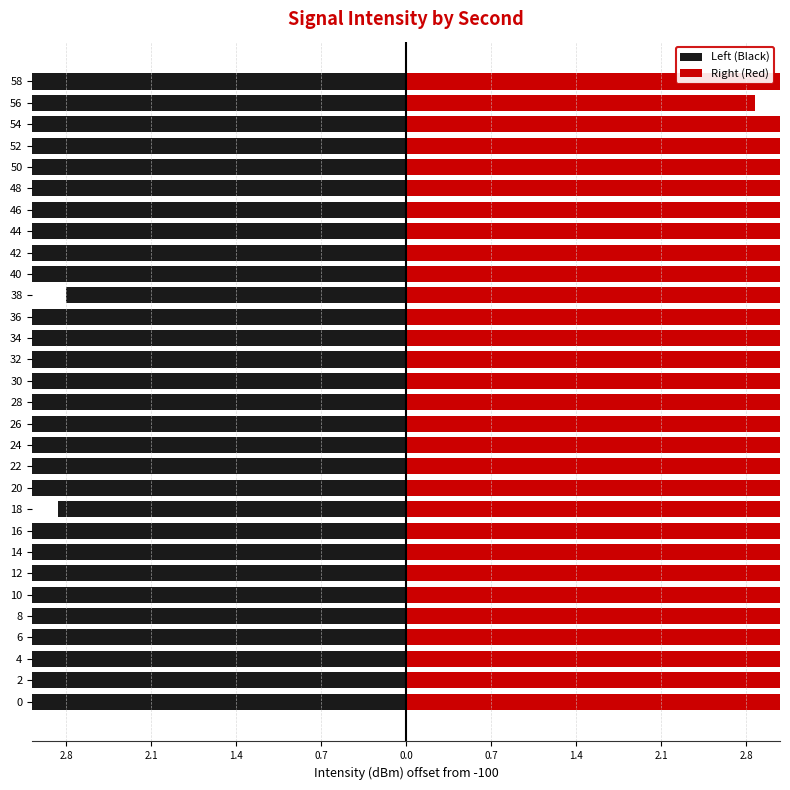

Reading left to right, list all the values displayed in this chart.

Left (Black): 6.5	7.2	6.0	7.3	6.8	7.7	6.2	5.4	8.5	2.9	7.7	7.1	5.7	8.4	6.9	8.1	8.8	6.9	7.1	2.8	5.8	7.1	4.1	7.6	5.4	5.9	4.7	6.7	9.5	9.5
Right (Red): -9.1	-5.8	-7.1	-4.1	-7.6	-6.5	-6.5	-5.0	-4.3	-7.2	-5.4	-5.9	-4.7	-6.7	-9.5	-9.5	-6.6	-7.2	-6.6	-6.6	-6.0	-7.3	-7.3	-6.8	-7.7	-6.2	-5.4	-8.5	-2.9	-8.7